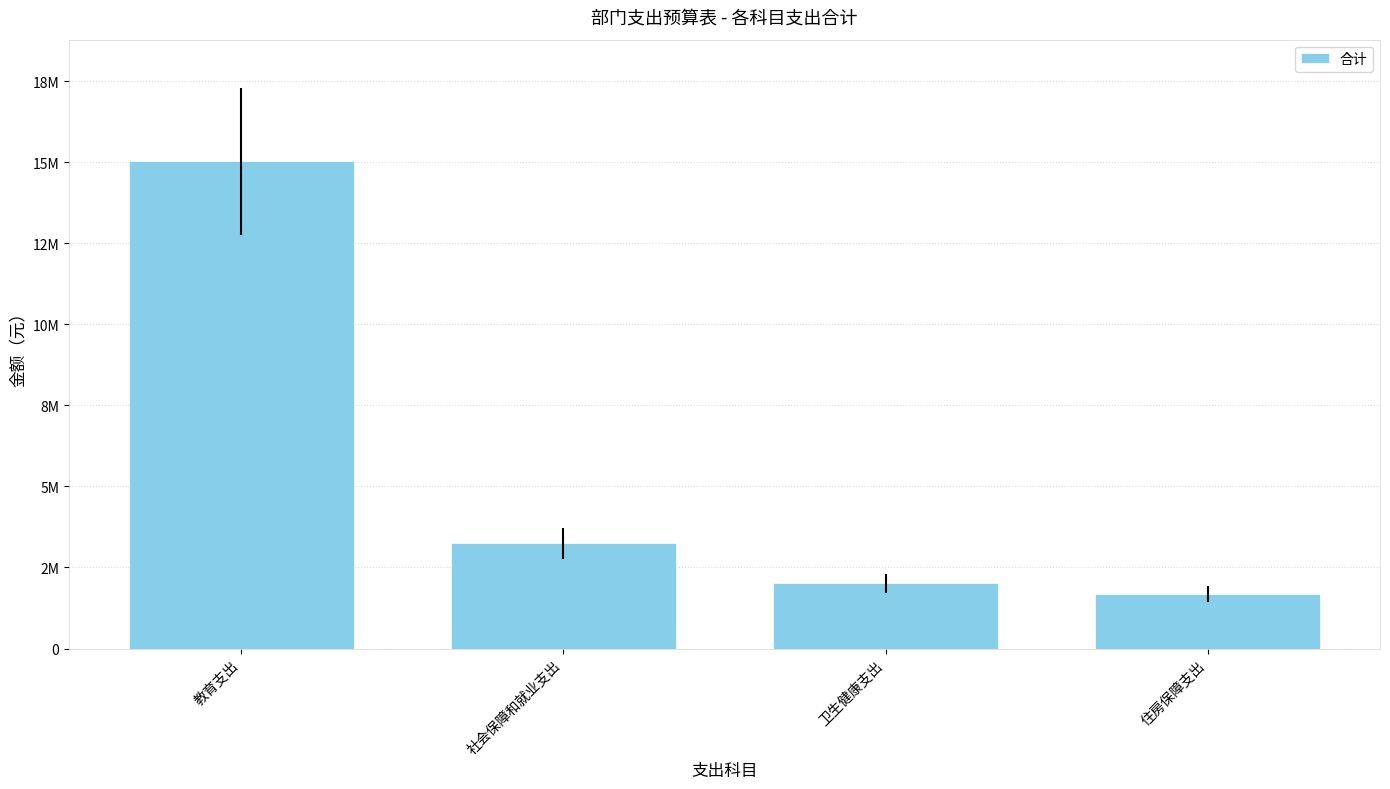

Are the bars grouped side by side (vs. stacked)?

No